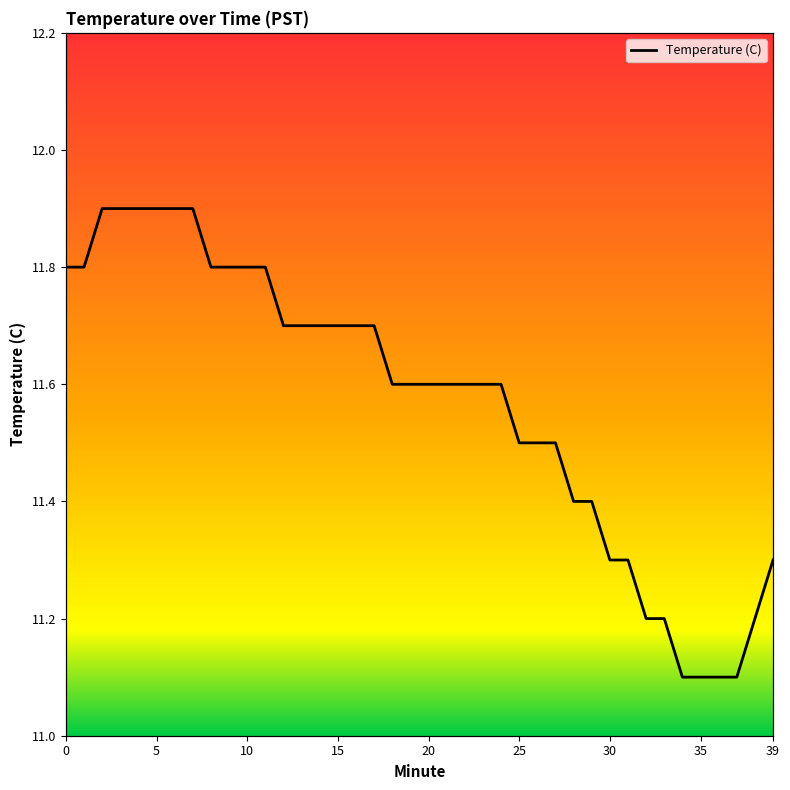

Reading left to right, transcribe all the data shown in this chart.

11.8	11.8	11.9	11.9	11.9	11.9	11.9	11.9	11.8	11.8	11.8	11.8	11.7	11.7	11.7	11.7	11.7	11.7	11.6	11.6	11.6	11.6	11.6	11.6	11.6	11.5	11.5	11.5	11.4	11.4	11.3	11.3	11.2	11.2	11.1	11.1	11.1	11.1	11.2	11.3